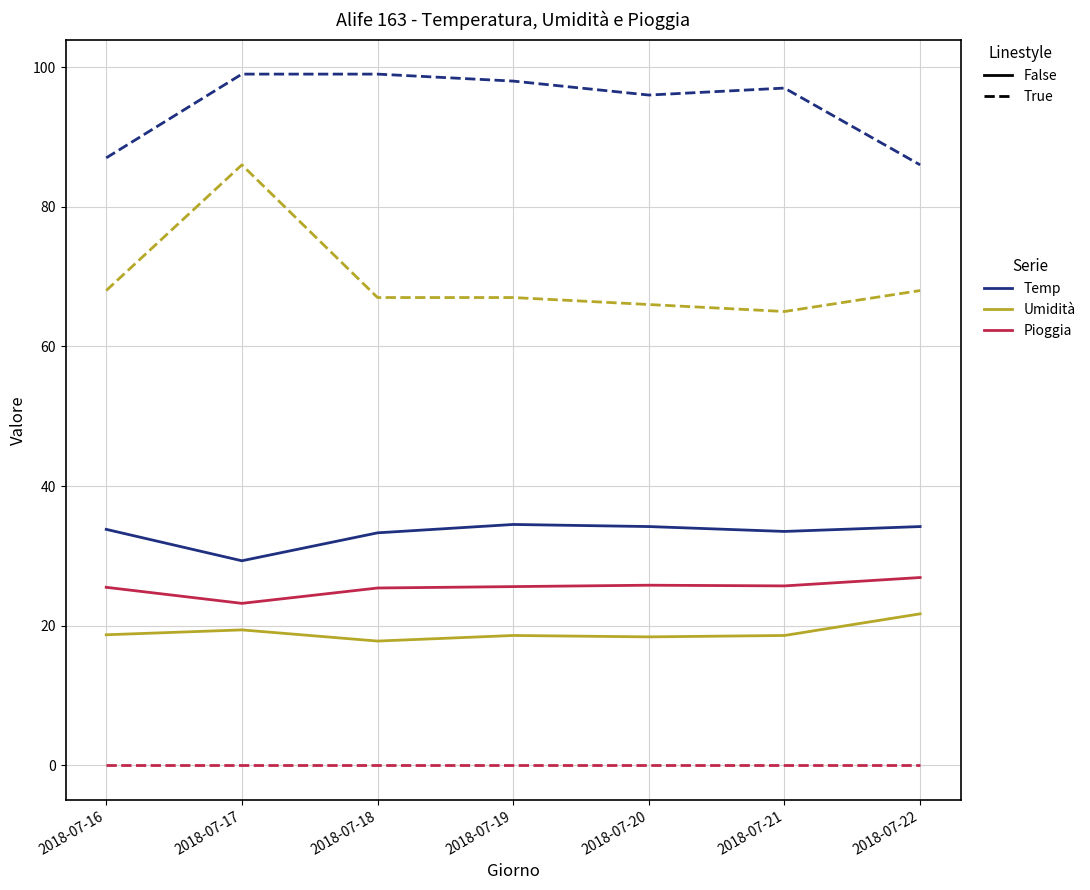

What is the maximum value shown in the chart?

99.0